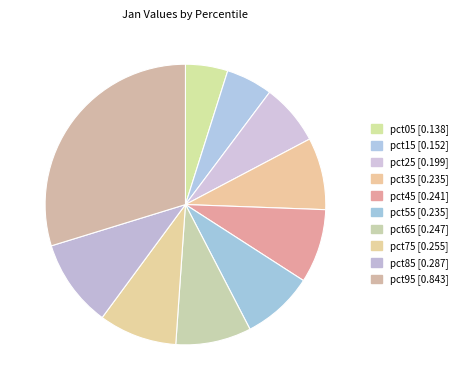

How many slices are in this pie chart?

10